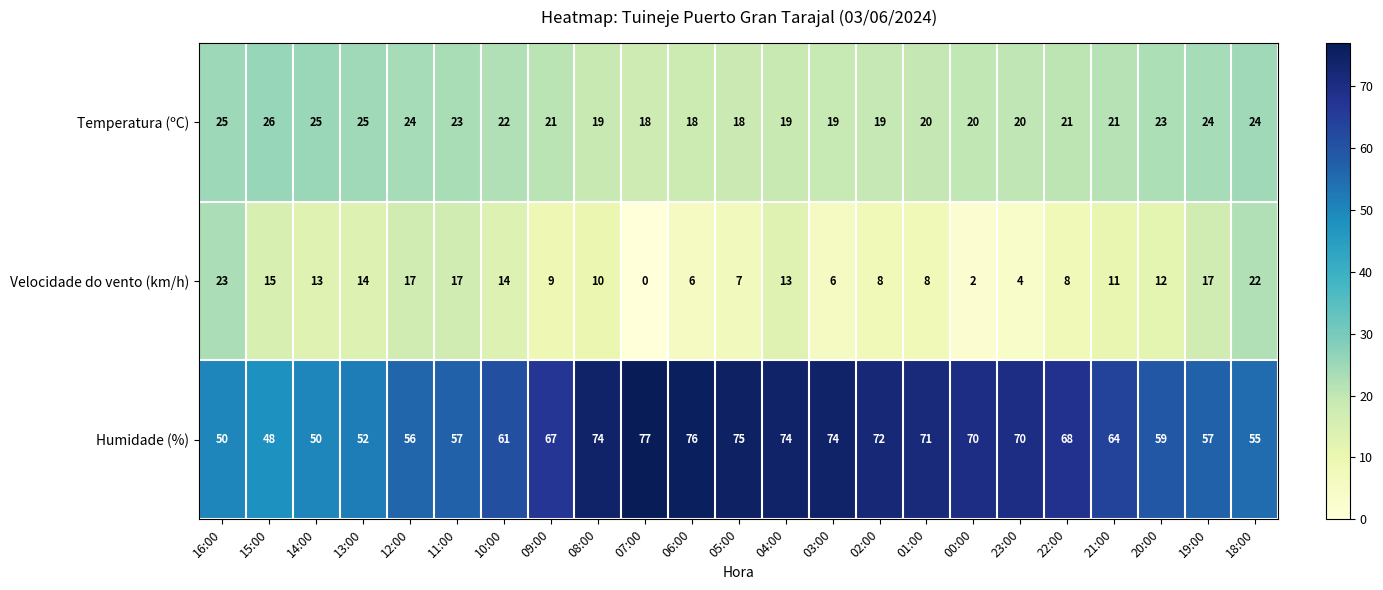

List the series in order of their peak value, lowest first.

Velocidade do vento (km/h), Temperatura (ºC), Humidade (%)